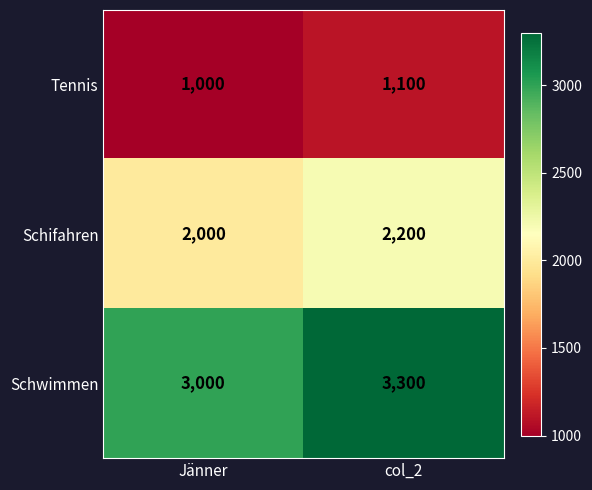

List the series in order of their overall mean, lowest first.

Tennis, Schifahren, Schwimmen